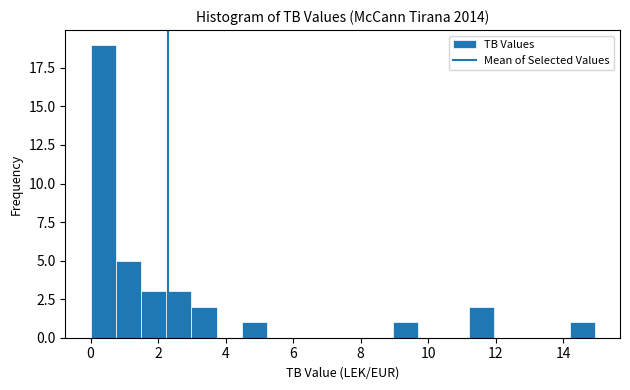

Read against the x-axis, roughly where is the centre of the tallest bar?

0.4